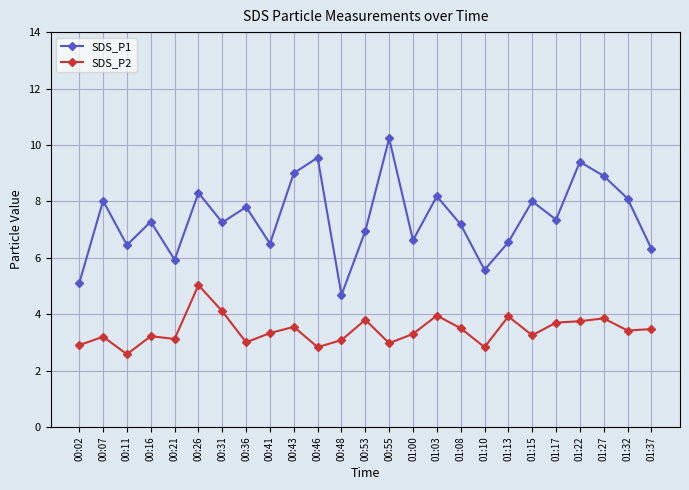

Rank the series by their average value, from highest to lowest.

SDS_P1, SDS_P2